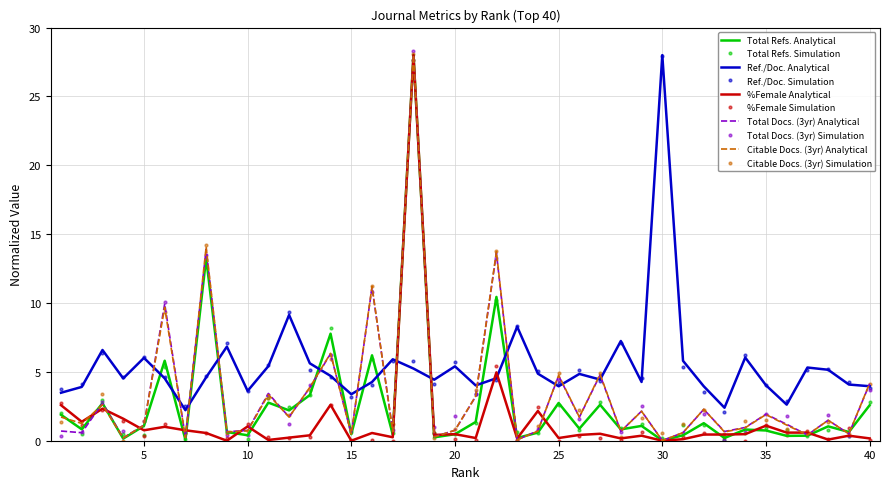

Which series has the largest range (max minus min)?

Total Docs. (3yr) Simulation